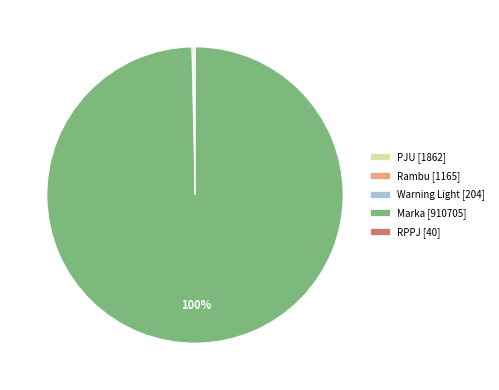

To the nearest percent, what portion does Marka [910705] represent?

100%